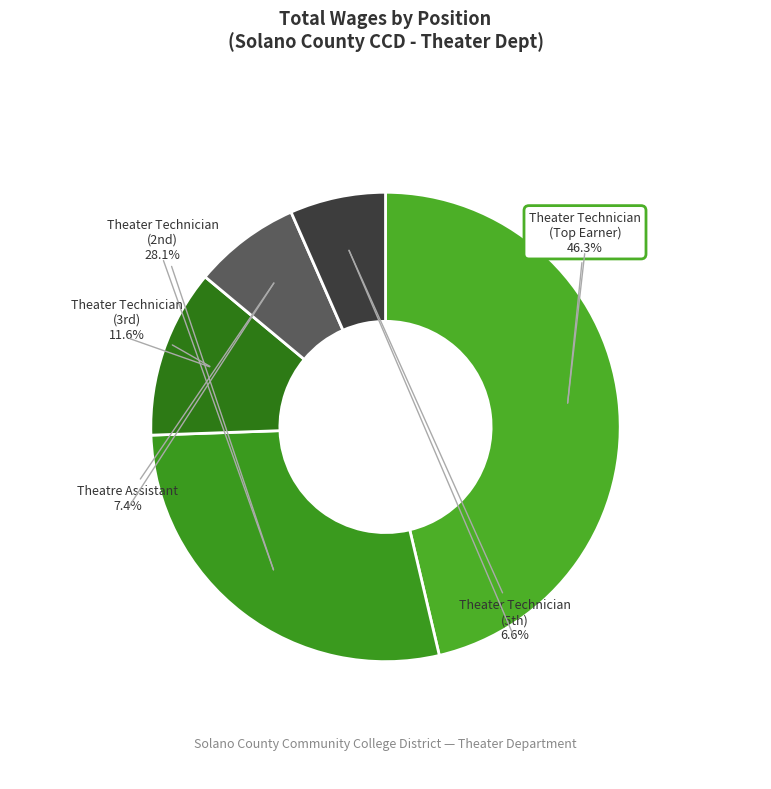

How much of the chart is everything except Theatre Assistant?

92.6%